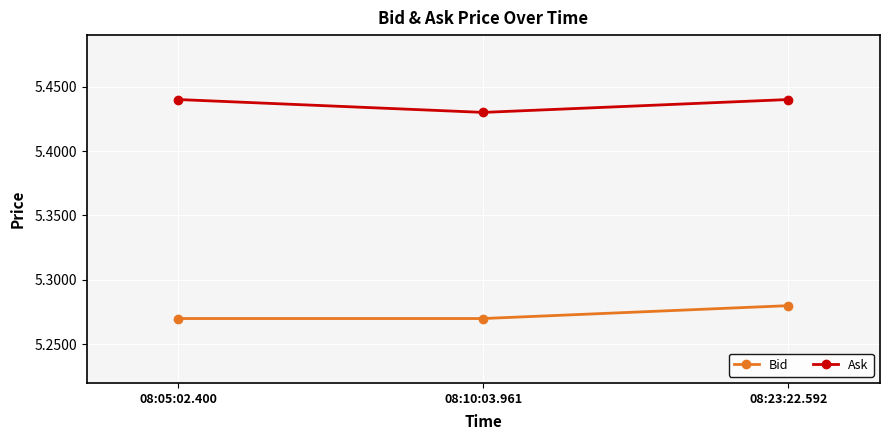

Is the value of Ask at 08:23:22.592 greater than the value of Bid at 08:10:03.961?

Yes